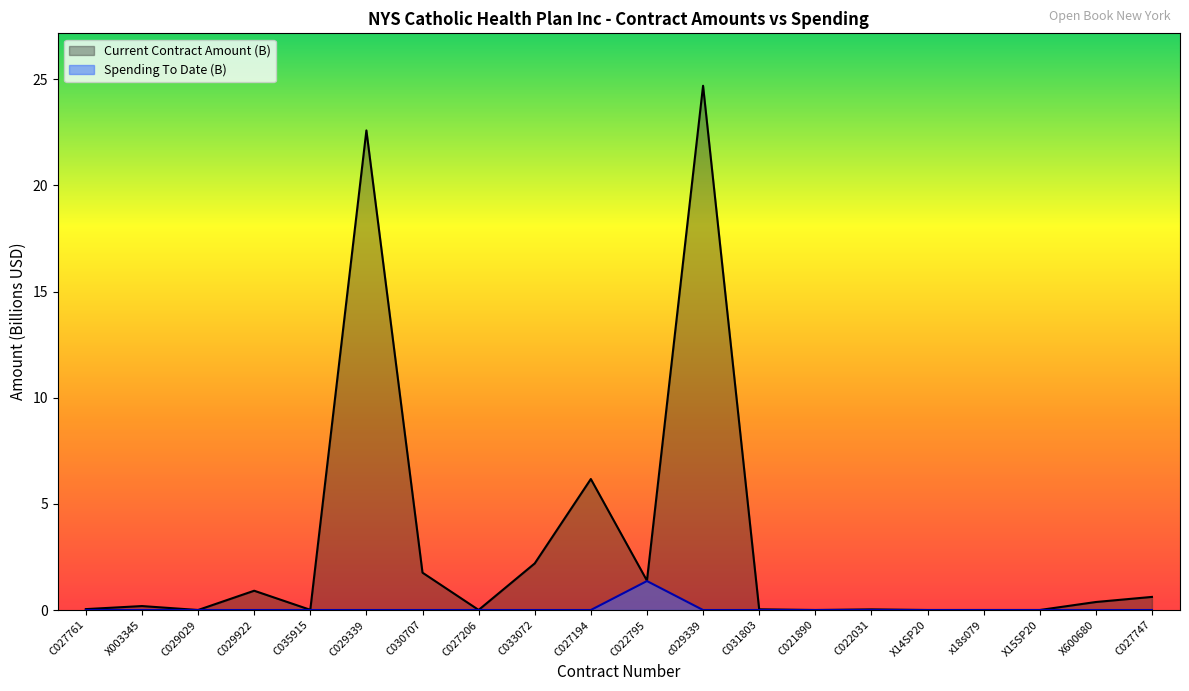

How many lines are shown in the chart?

2